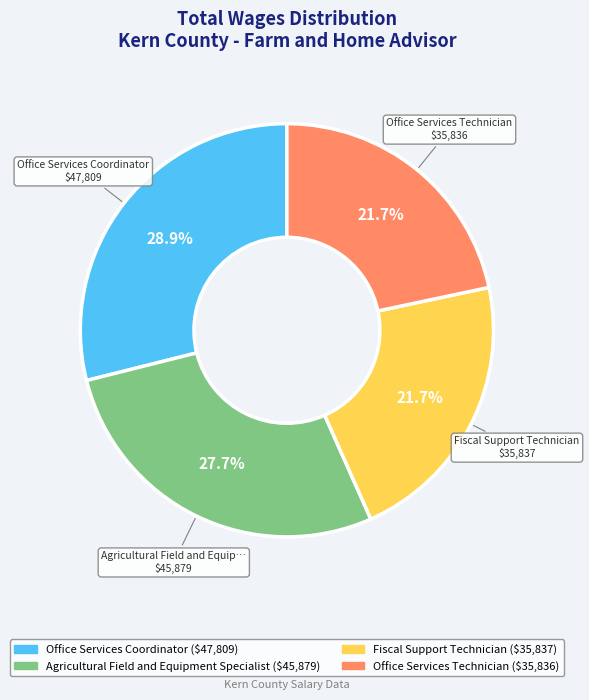

Does Office Services Technician account for over 50% of the chart?

No